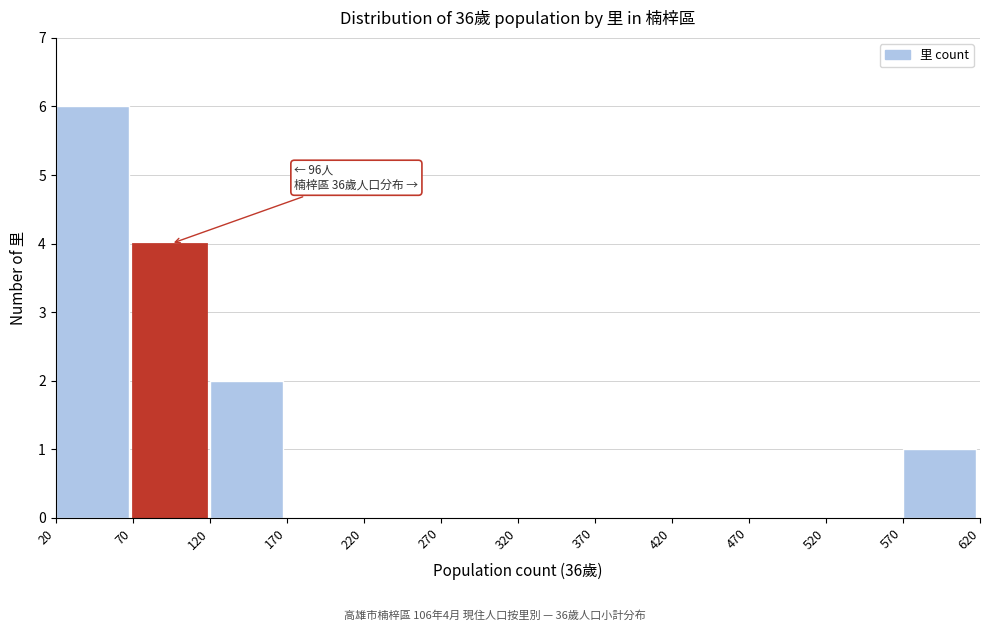

Which range on the x-axis has the tallest bar?

20 to 70